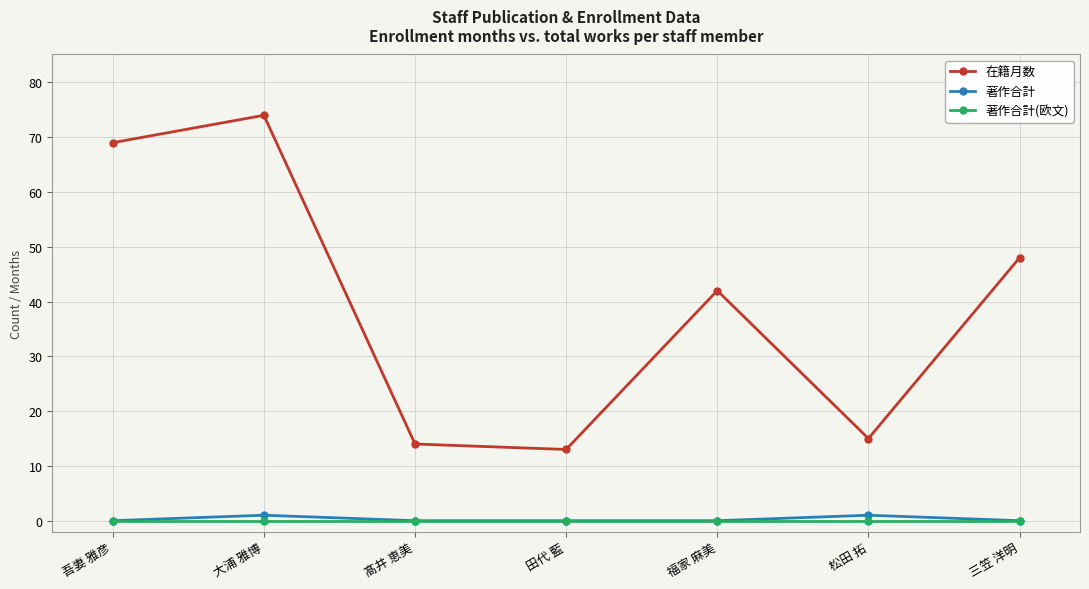

True or false: 著作合計(欧文) has a value of 0 at 三笠 洋明.

True